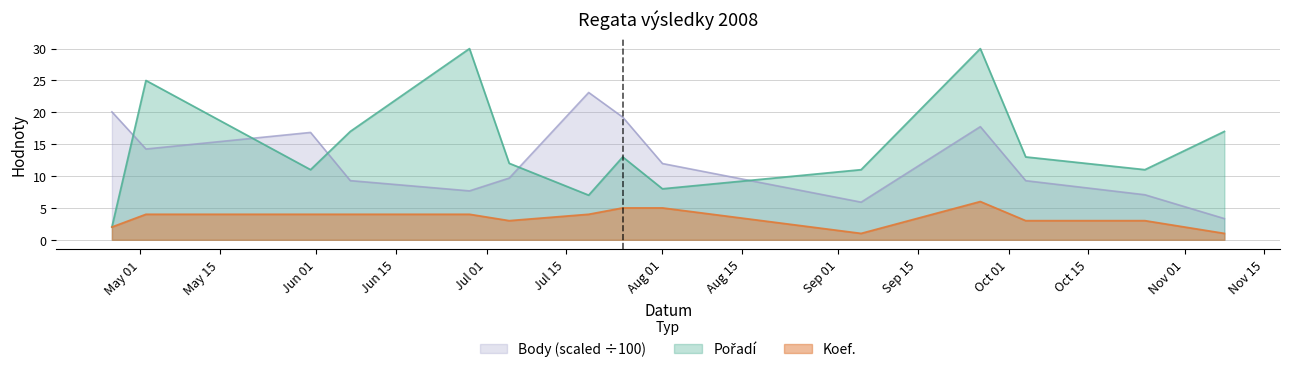

Where does the Pořadí series first go above 13?

2008-05-02